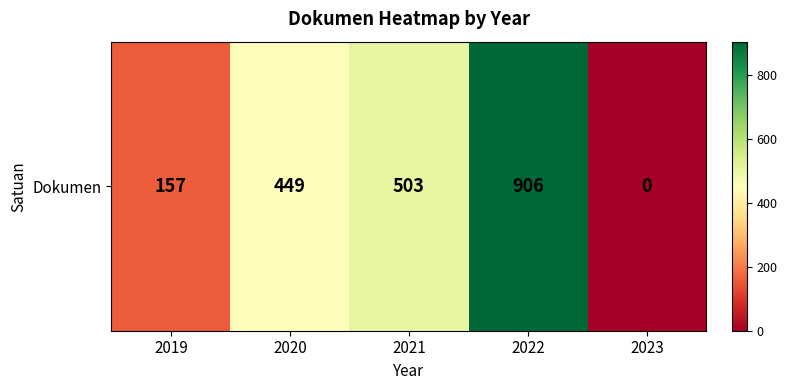

Reading left to right, list all the values displayed in this chart.

157	449	503	906	0